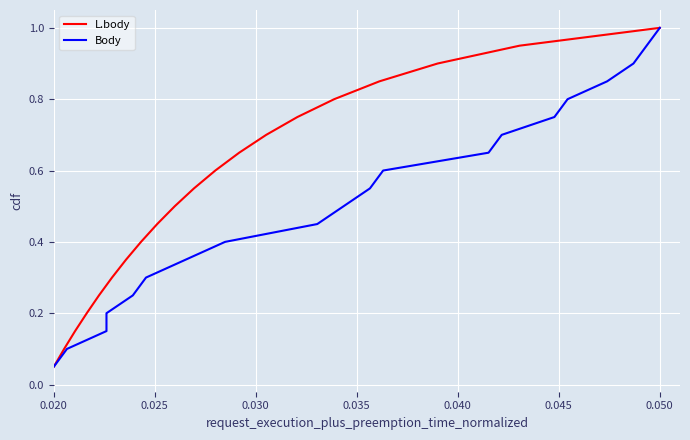

What is the average value of the L.body series?

0.5